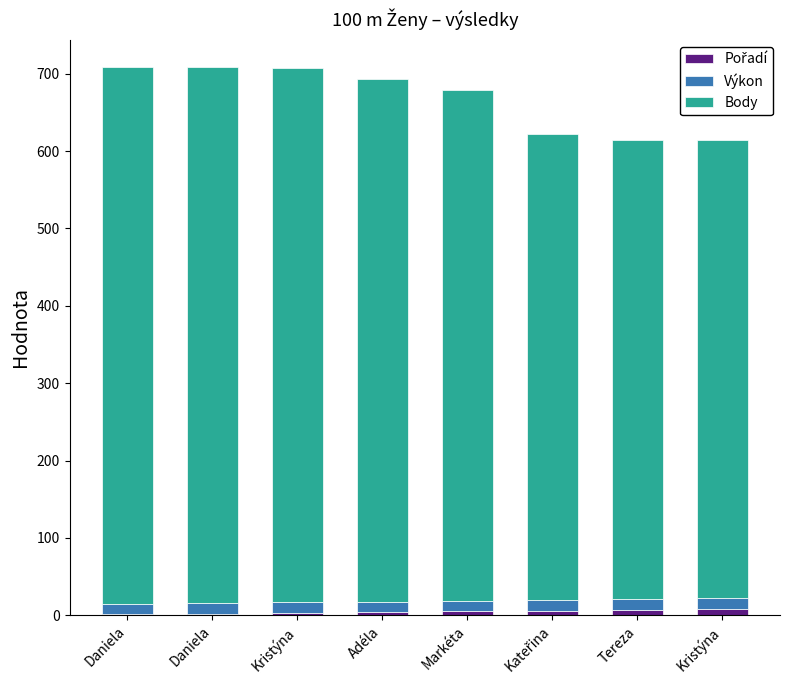

Rank the categories by Pořadí value from lowest to highest.

Daniela, Daniela, Kristýna, Adéla, Markéta, Kateřina, Tereza, Kristýna